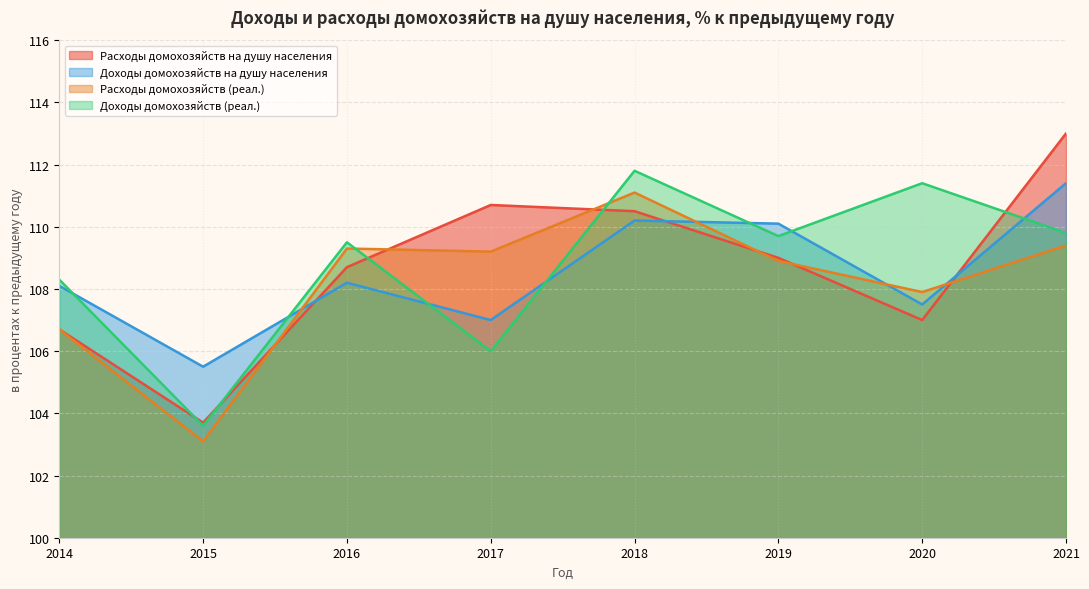

Is the value of Расходы домохозяйств на душу населения at 2020 greater than the value of Расходы домохозяйств (реал.) at 2018?

No